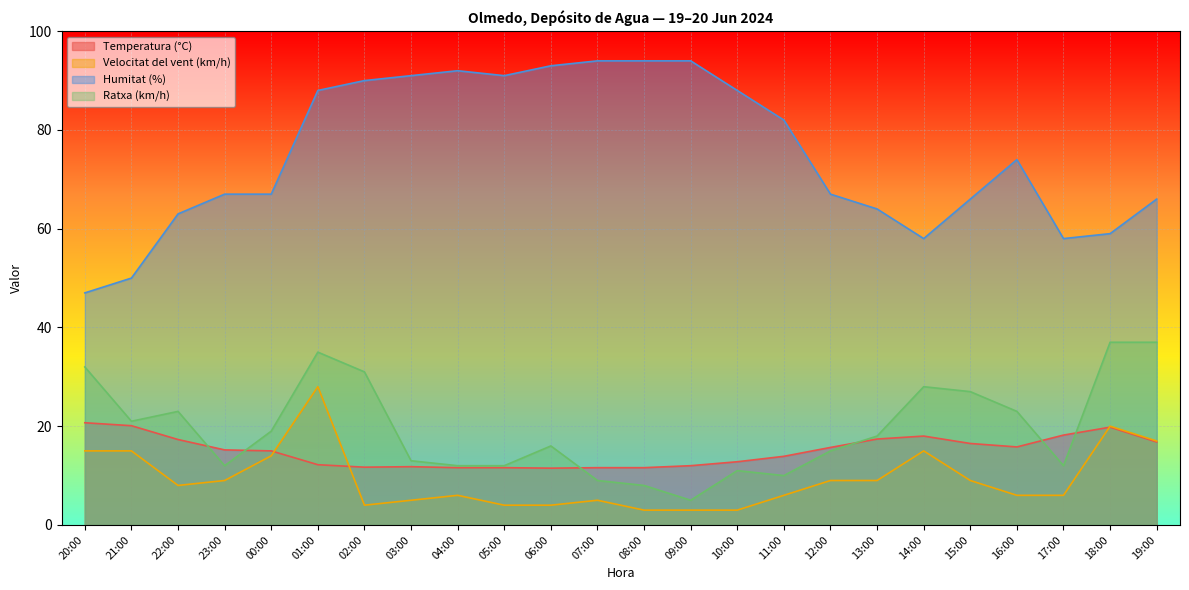

What is the label of the 5th point from the right?

15:00